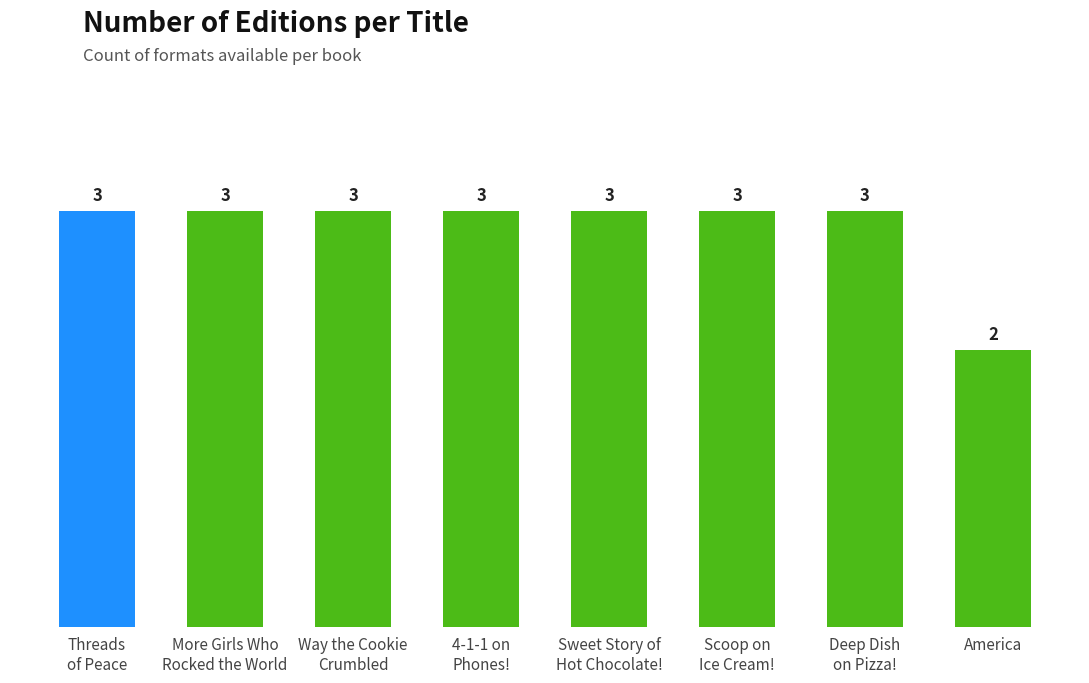

What is the value of the 4th bar from the left?

3